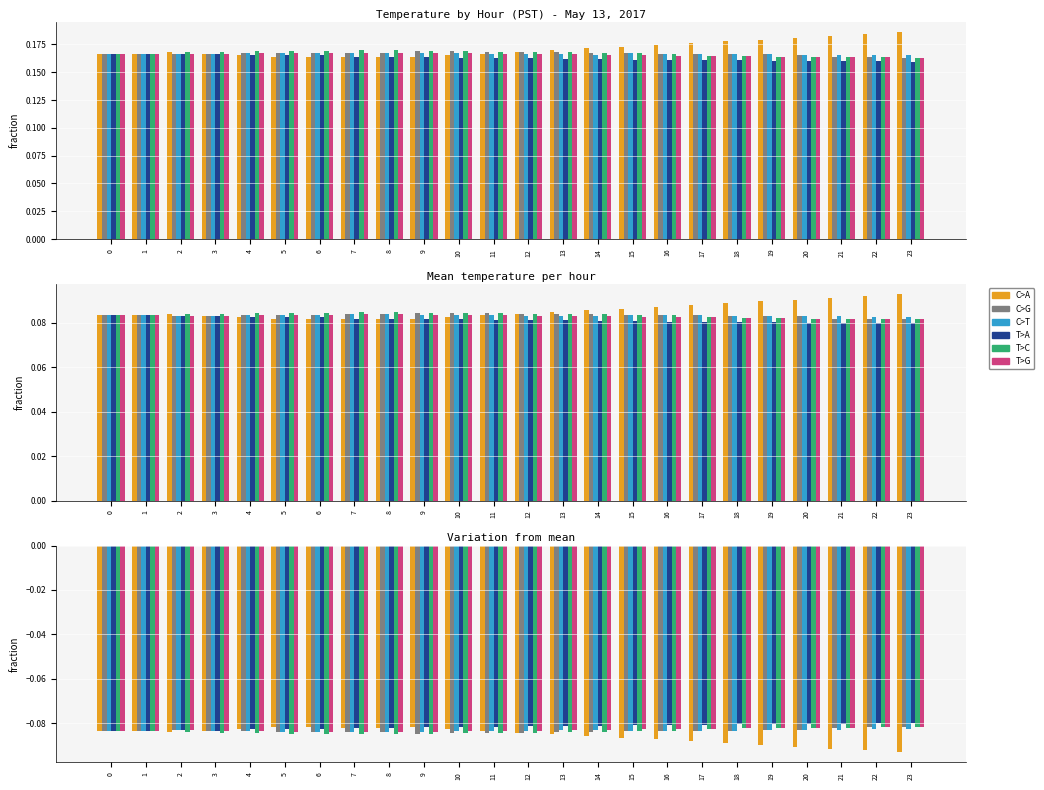

How many categories are shown in the chart?

24